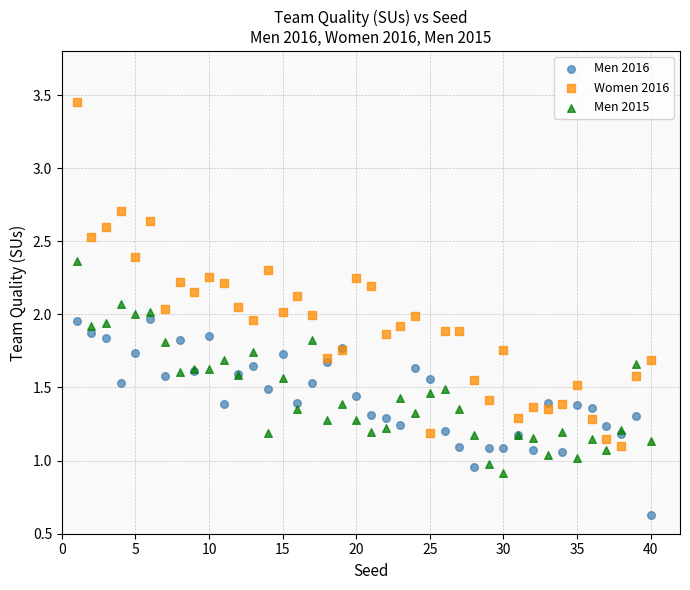

Which series has the largest Y range (max minus min)?

Women 2016